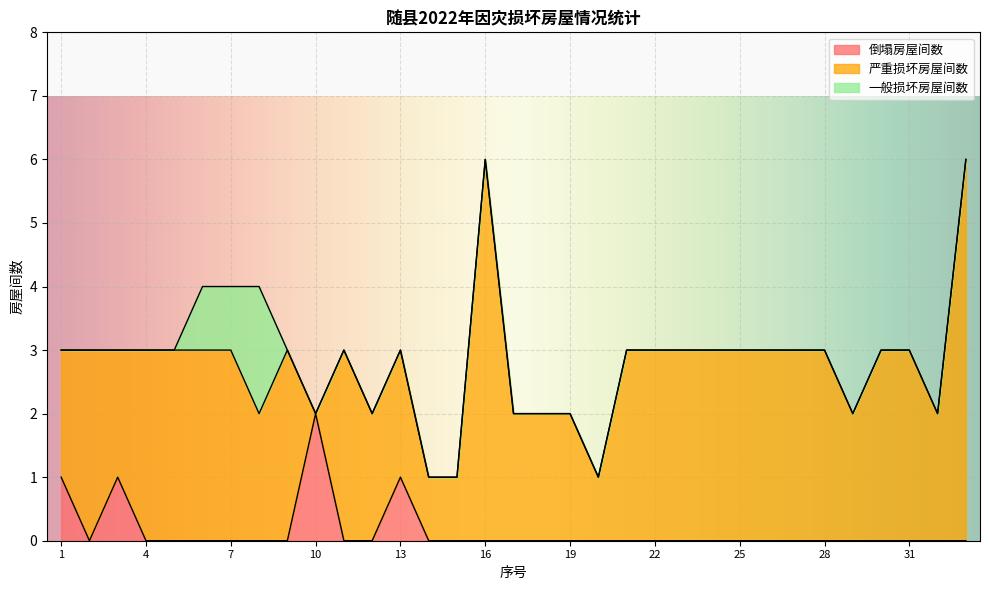

How many values in the 一般损坏房屋间数 series exceed 0?

3